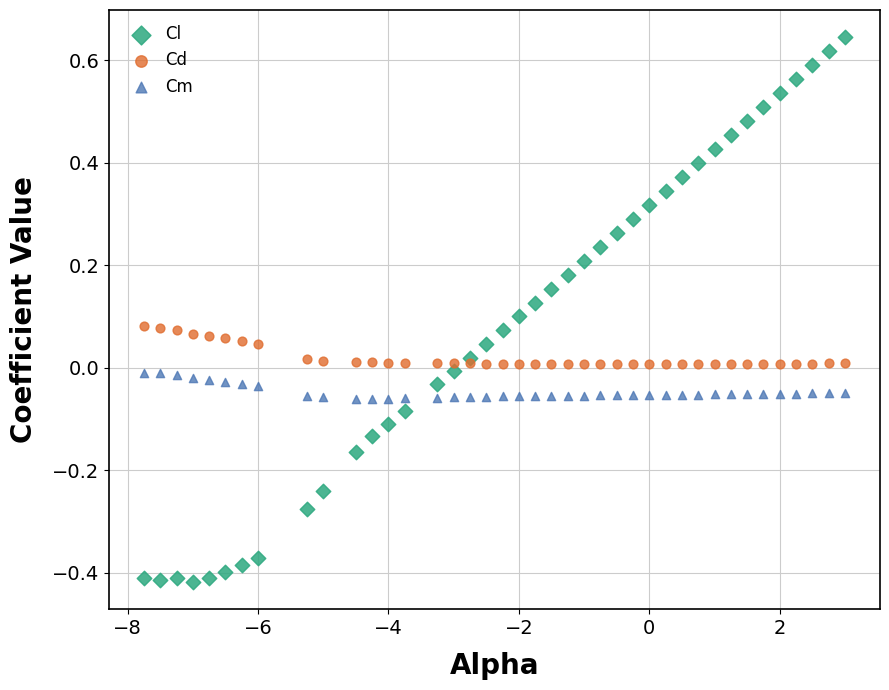

Which series reaches the minimum Y coordinate?

Cl